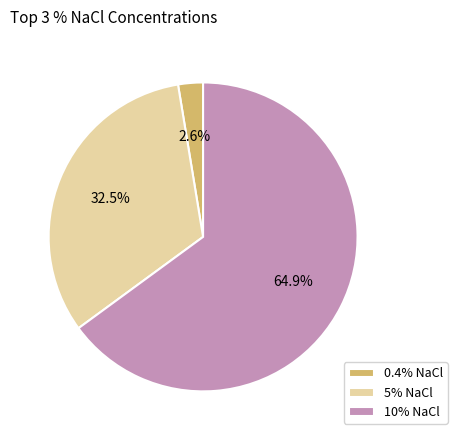

Approximately how many times larger is the value at 5% NaCl compared to 10% NaCl?

0.5